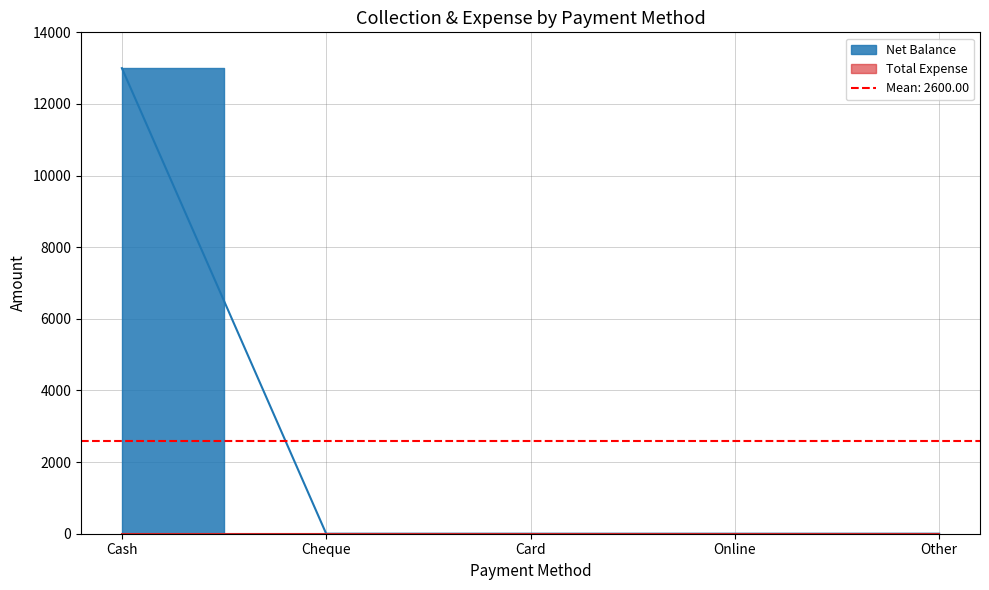

Reading right to left, list all the values displayed in this chart.

0	0	0	0	13000